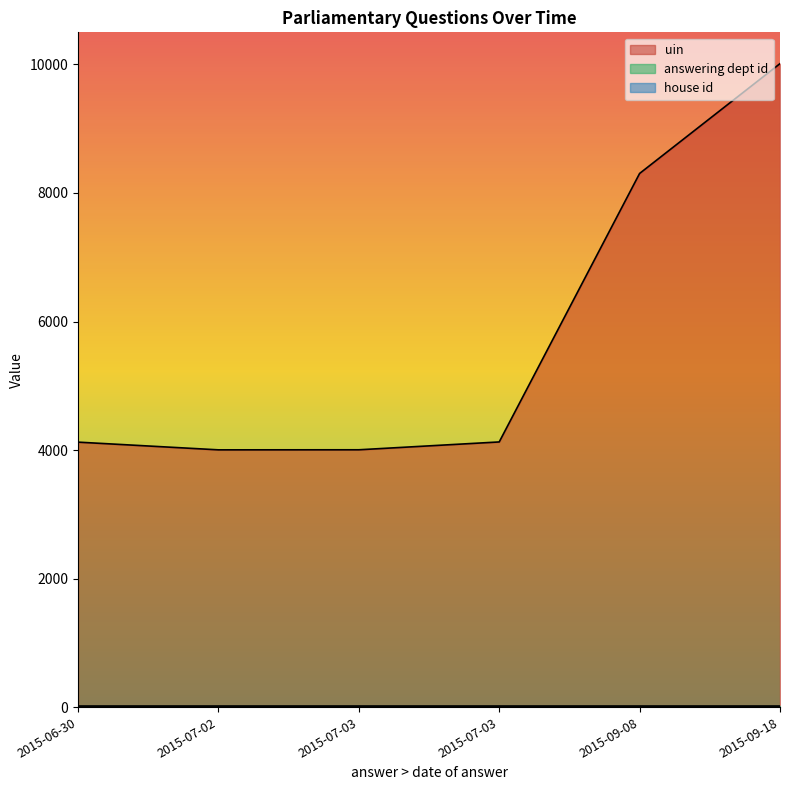

At how many categories does at least one series exceed 9469?

1